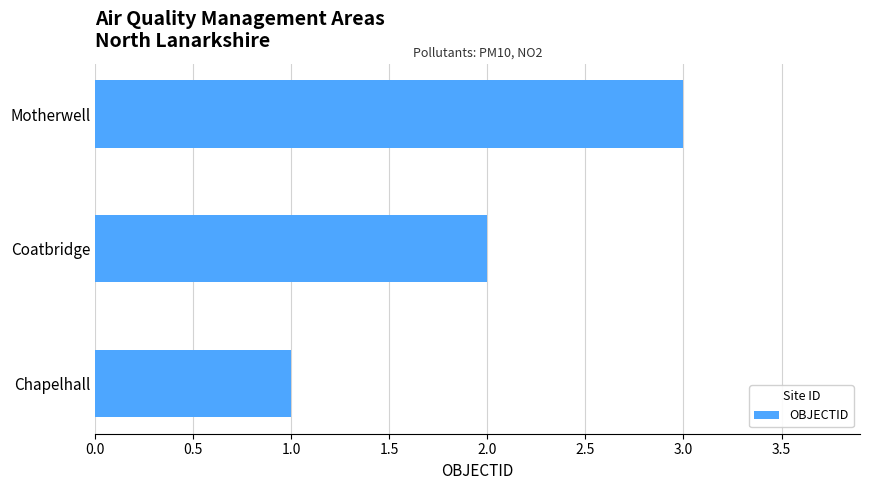

What is the average value?

2